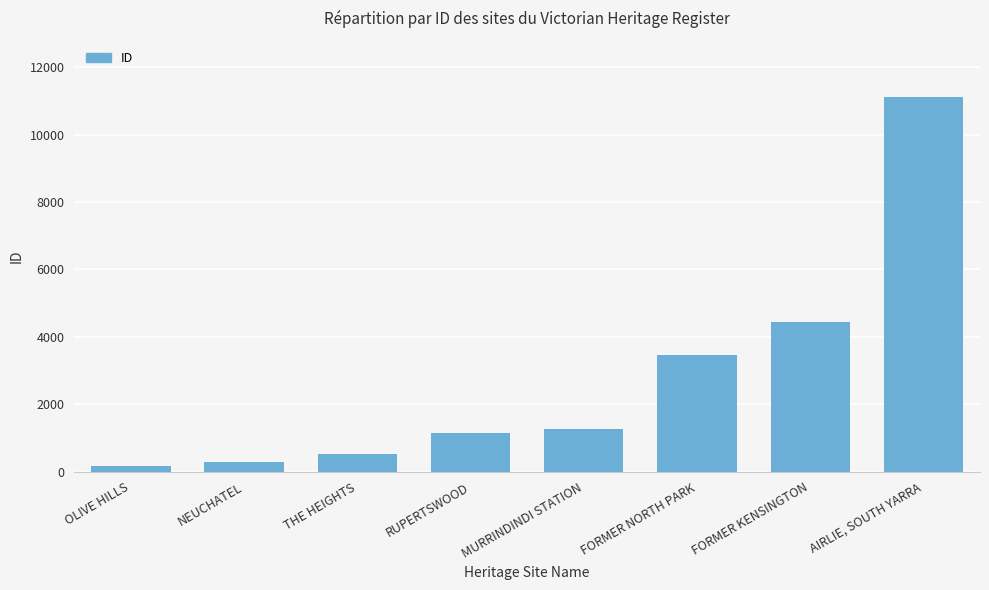

Between OLIVE HILLS and AIRLIE, SOUTH YARRA, which is larger?

AIRLIE, SOUTH YARRA